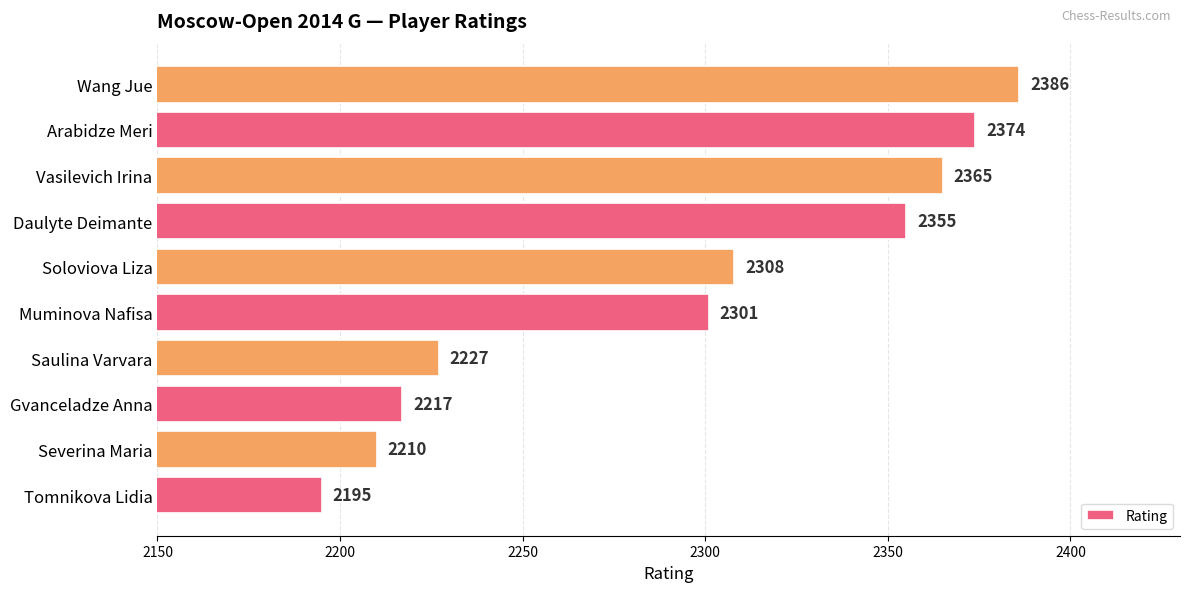

Reading top to bottom, what are all the values shown in this chart?

2386	2374	2365	2355	2308	2301	2227	2217	2210	2195